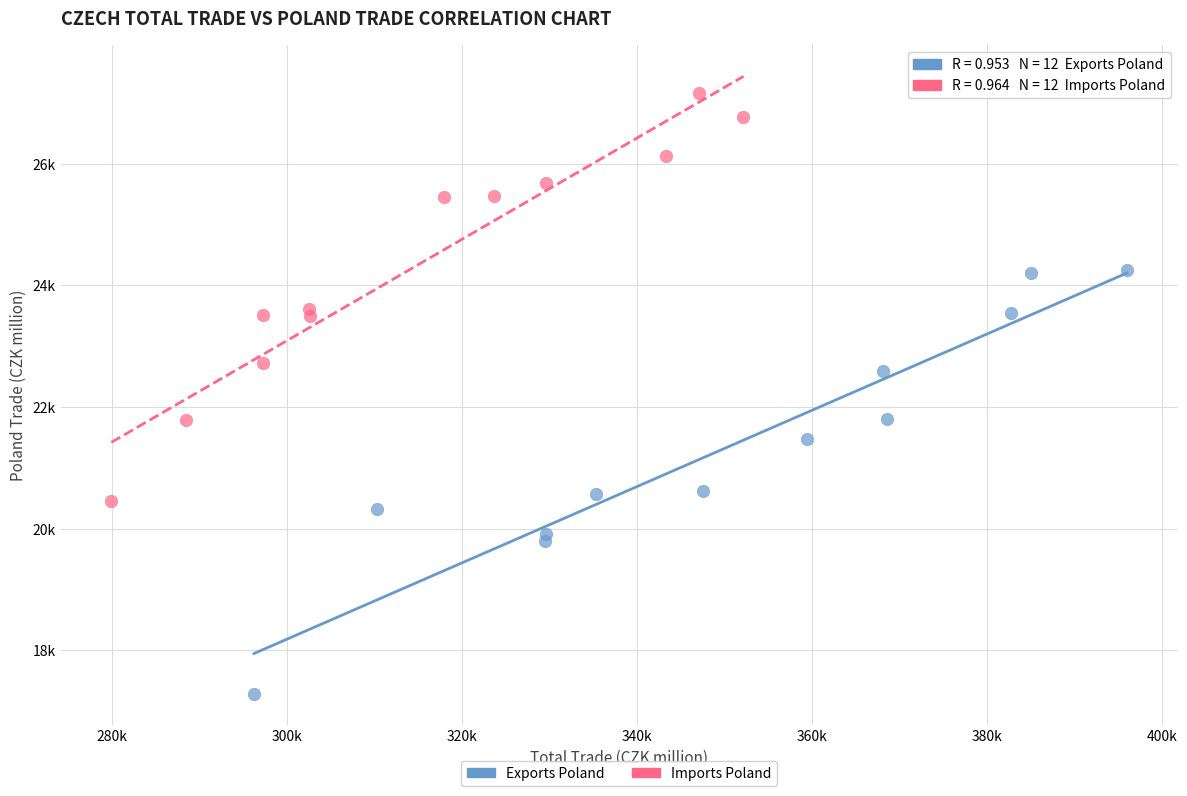

What are all the series names shown in the legend?

Exports Poland, Imports Poland